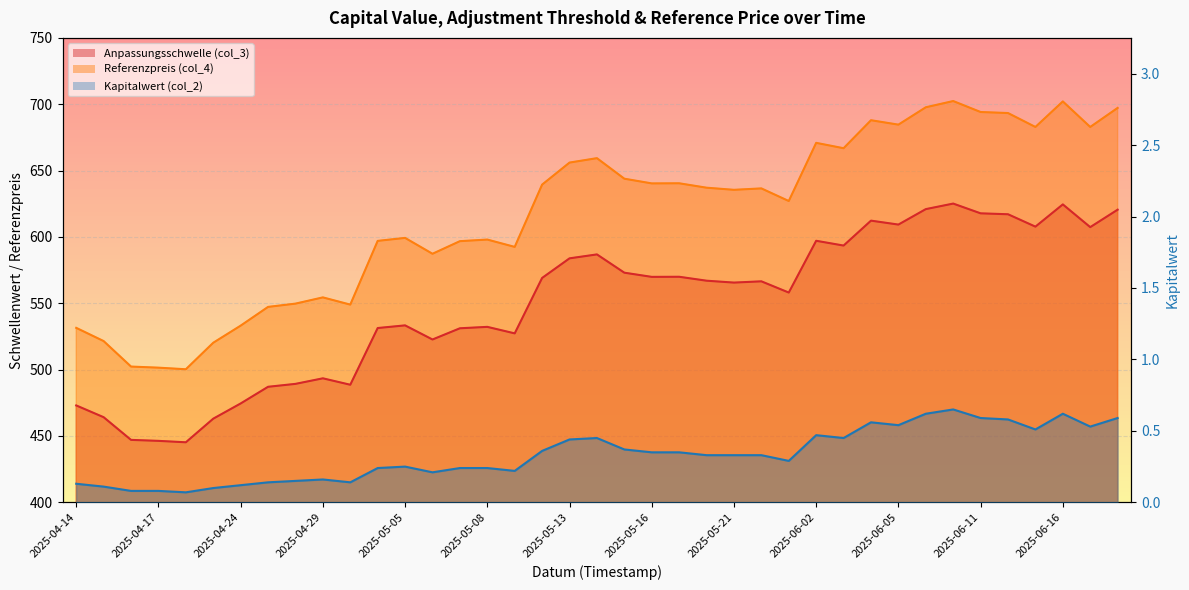

True or false: Anpassungsschwelle (col_3) and Referenzpreis (col_4) cross at least once.

False